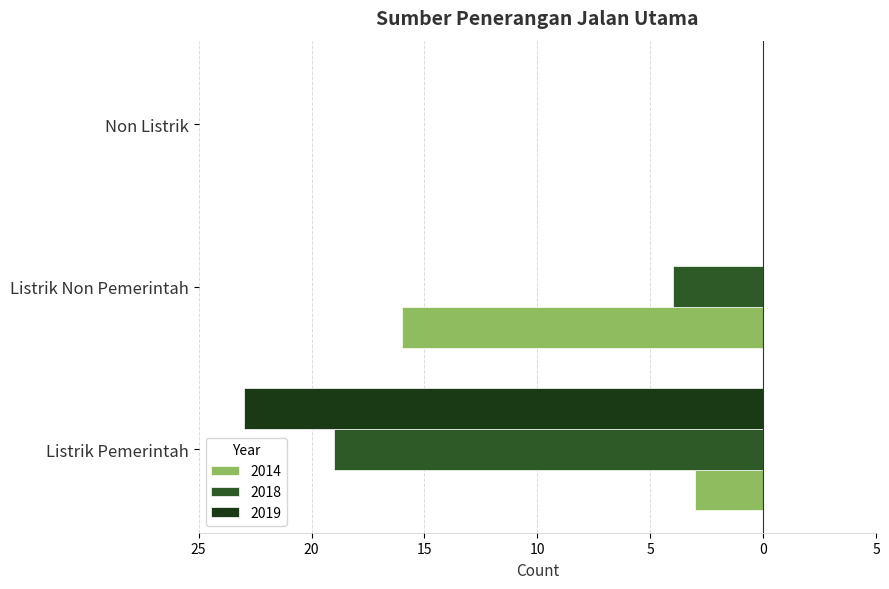

What are all the series names shown in the legend?

2014, 2018, 2019